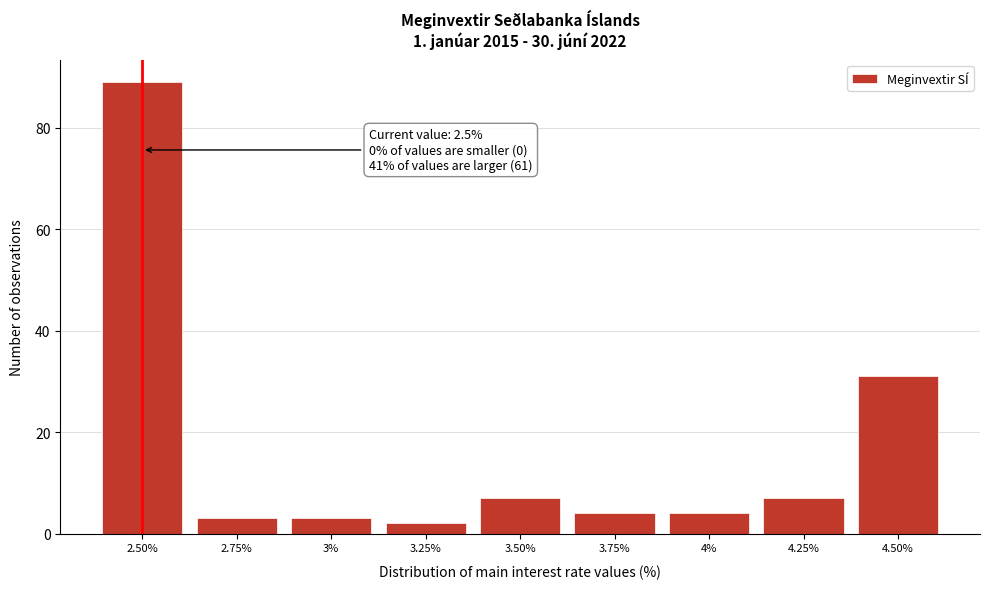

Over which range of the x-axis is the bar tallest?

2.375 to 2.625